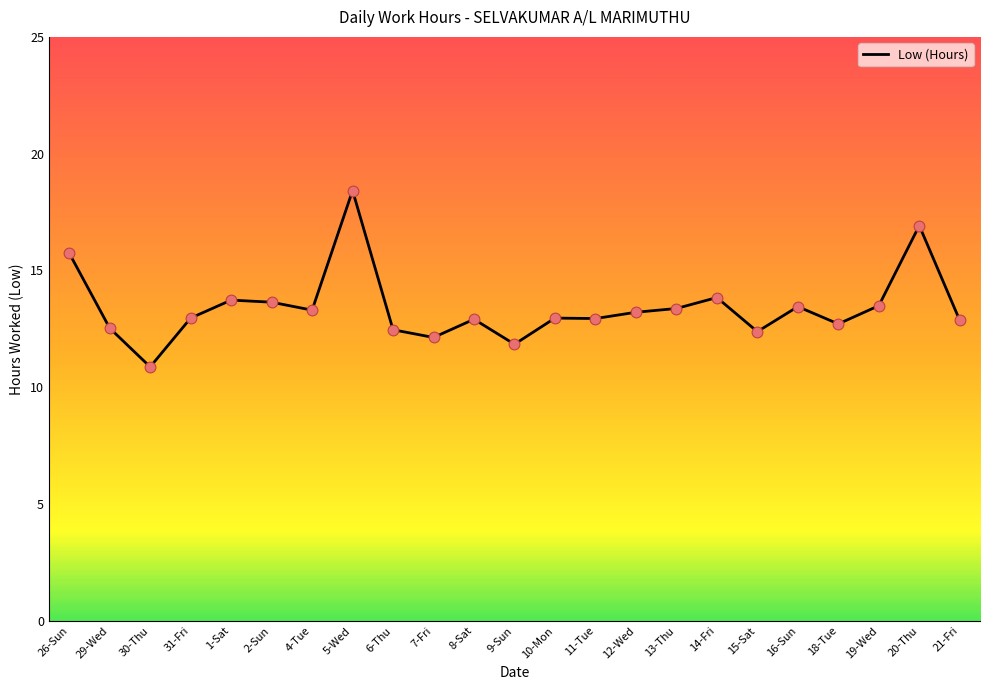

Which has a higher value, 13-Thu or 5-Wed?

5-Wed